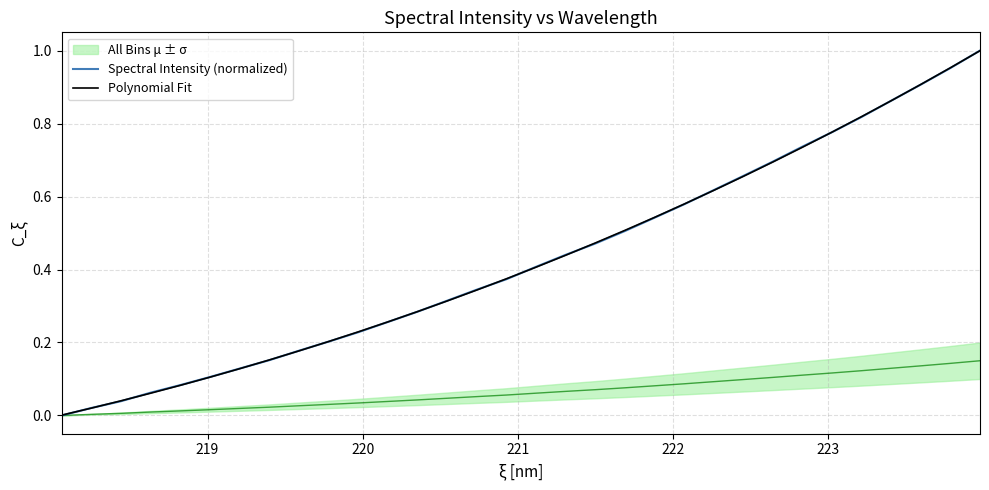

How many data points in Spectral Intensity (normalized) are above 0?

31